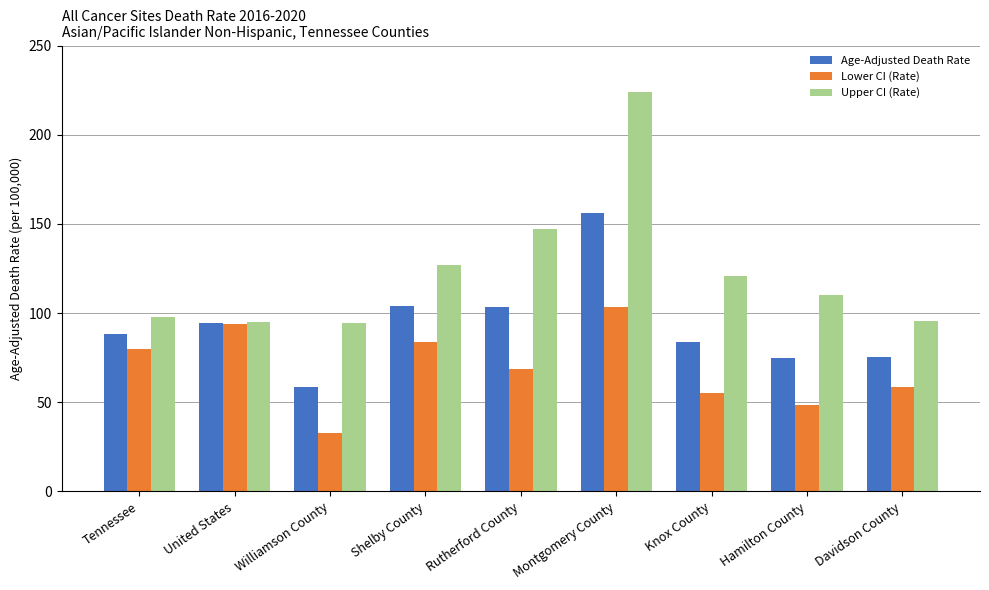

What are all the series names shown in the legend?

Age-Adjusted Death Rate, Lower CI (Rate), Upper CI (Rate)